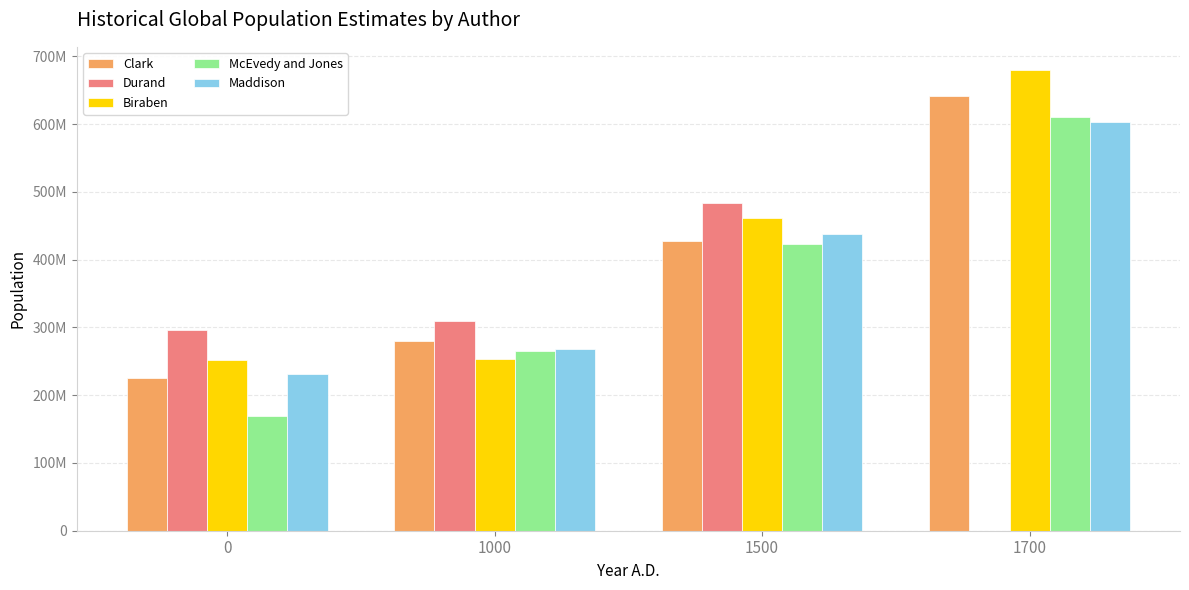

Which series has the largest range (max minus min)?

McEvedy and Jones